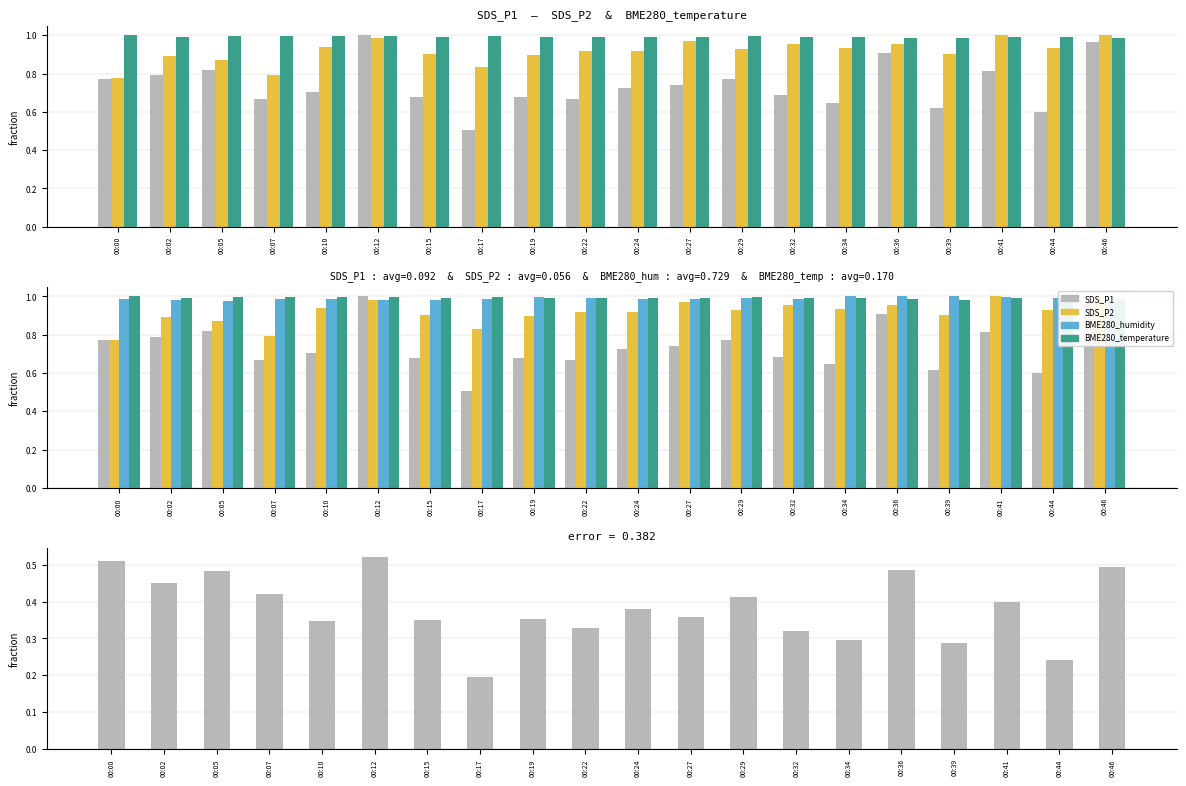

The value of BME280_humidity at 00:39 is 1.0. True or false?

True